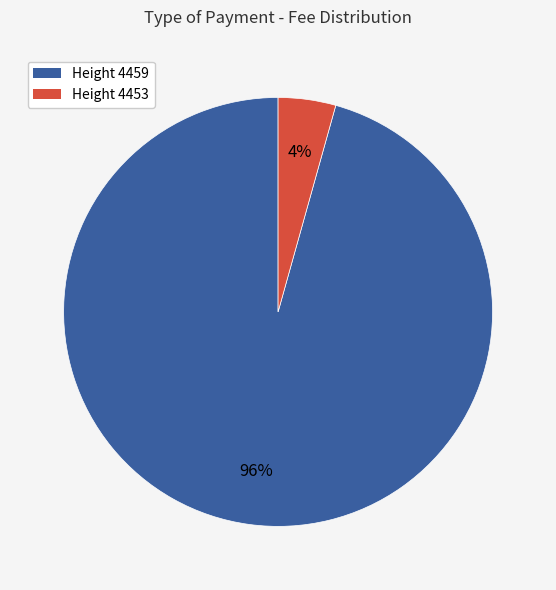

To the nearest percent, what is the average slice percentage?

50%